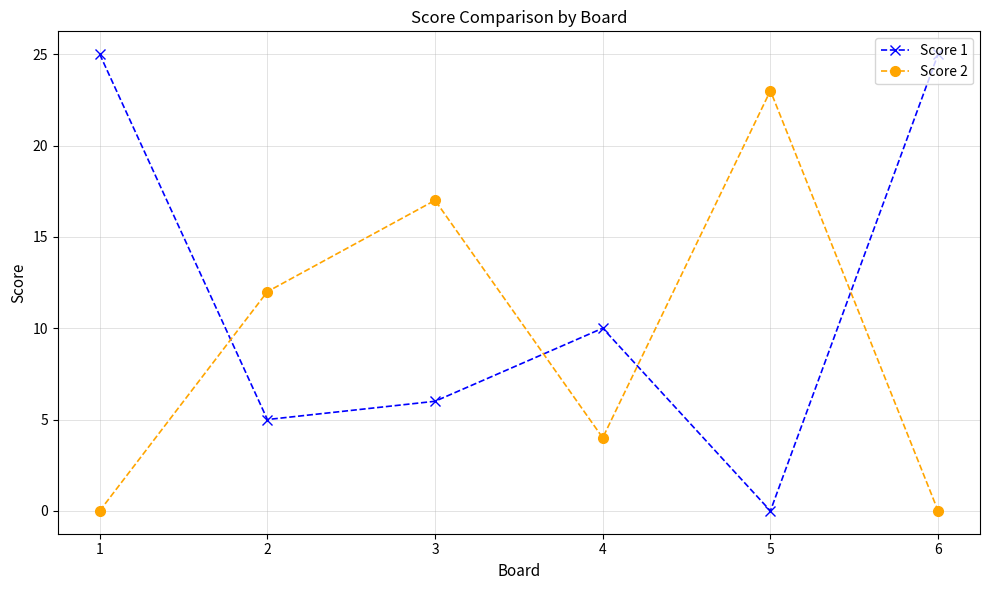

The value of Score 2 at 5 is 10. True or false?

False